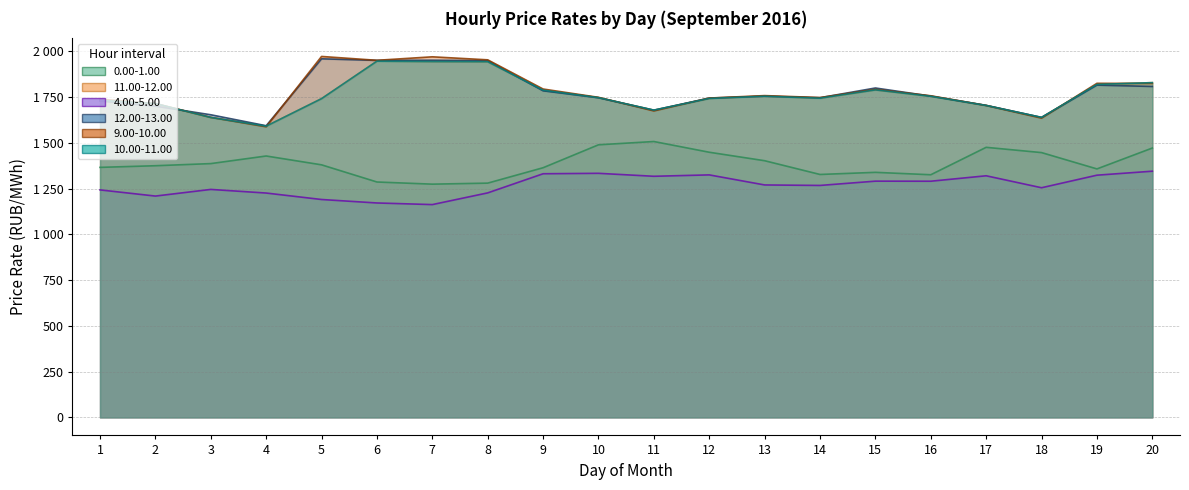

The 11.00-12.00 series shows 1754.1 at 13. True or false?

True